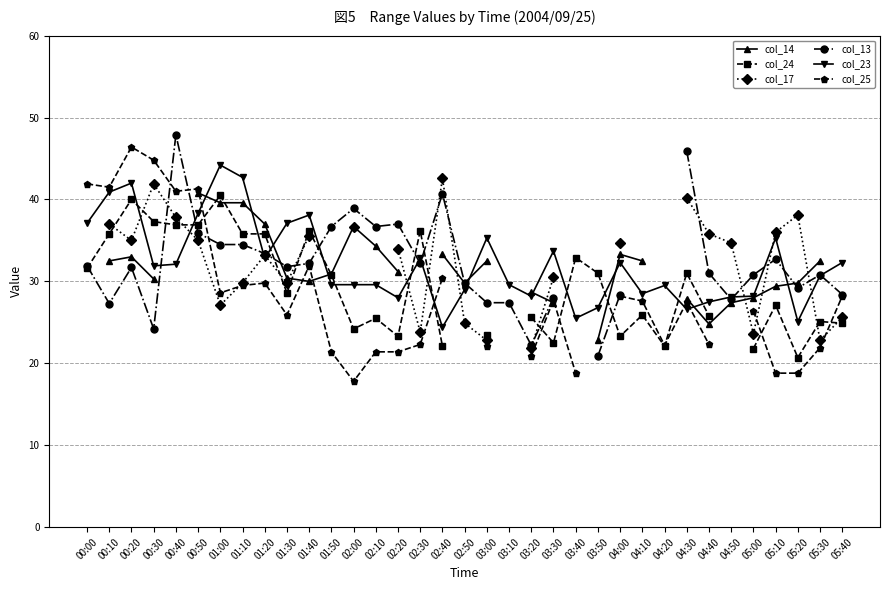

What is the minimum value for col_23?

24.4